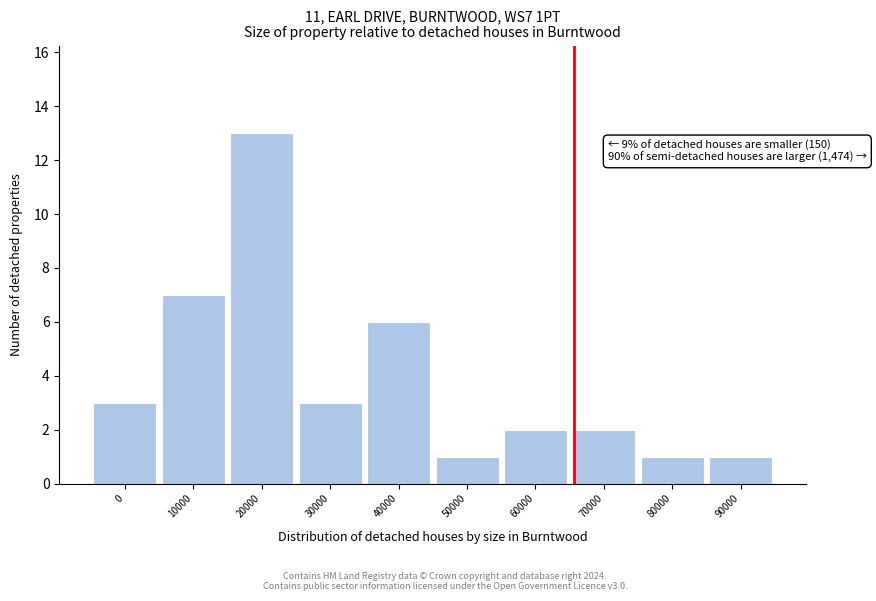

Reading left to right, list all the values displayed in this chart.

0=3	10000=7	20000=13	30000=3	40000=6	50000=1	60000=2	70000=2	80000=1	90000=1